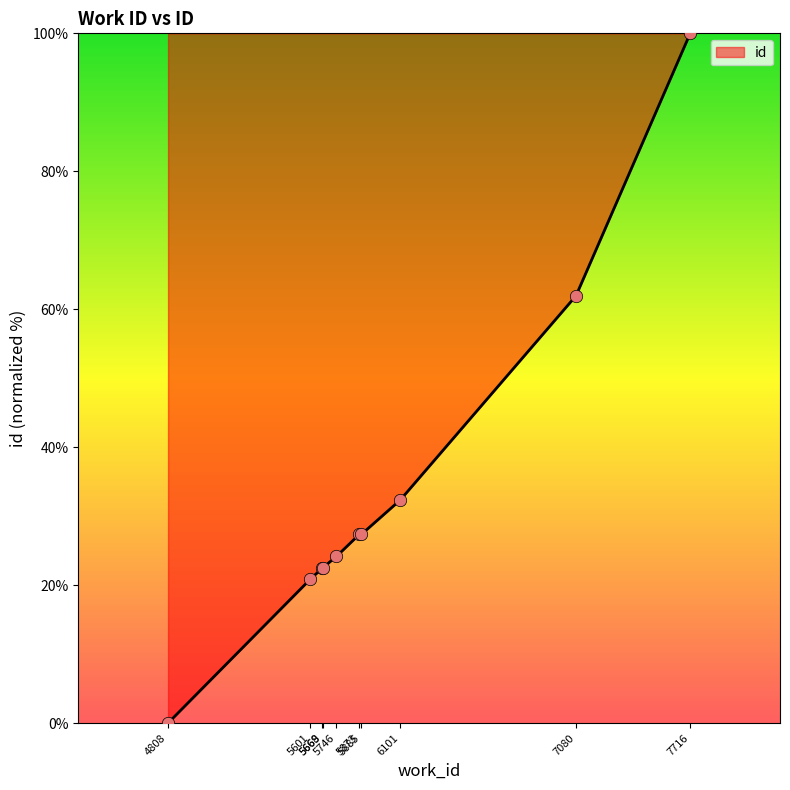

What is the ratio of the value at 6101 to the value at 5601?

1.5